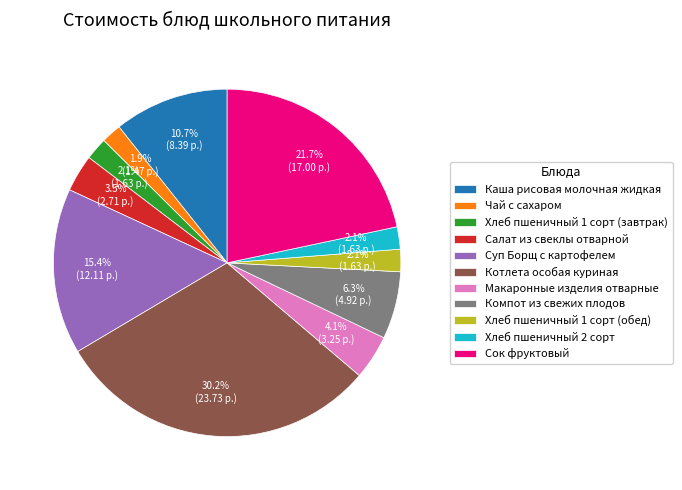

What is the ratio of the value at Хлеб пшеничный 1 сорт (обед) to the value at Компот из свежих плодов?

0.3